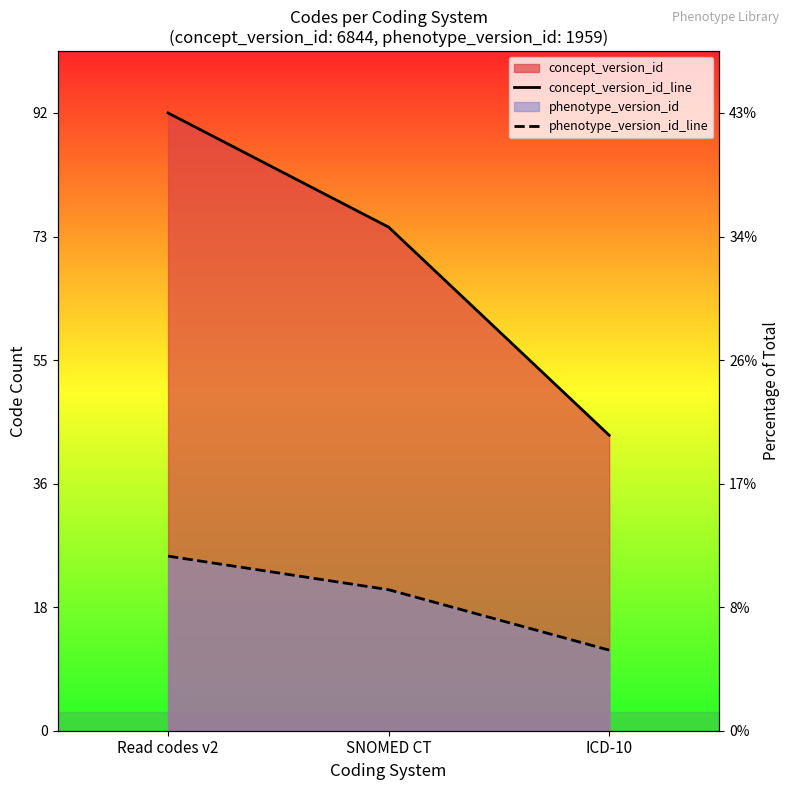

What is the highest value of the concept_version_id_line series?

92